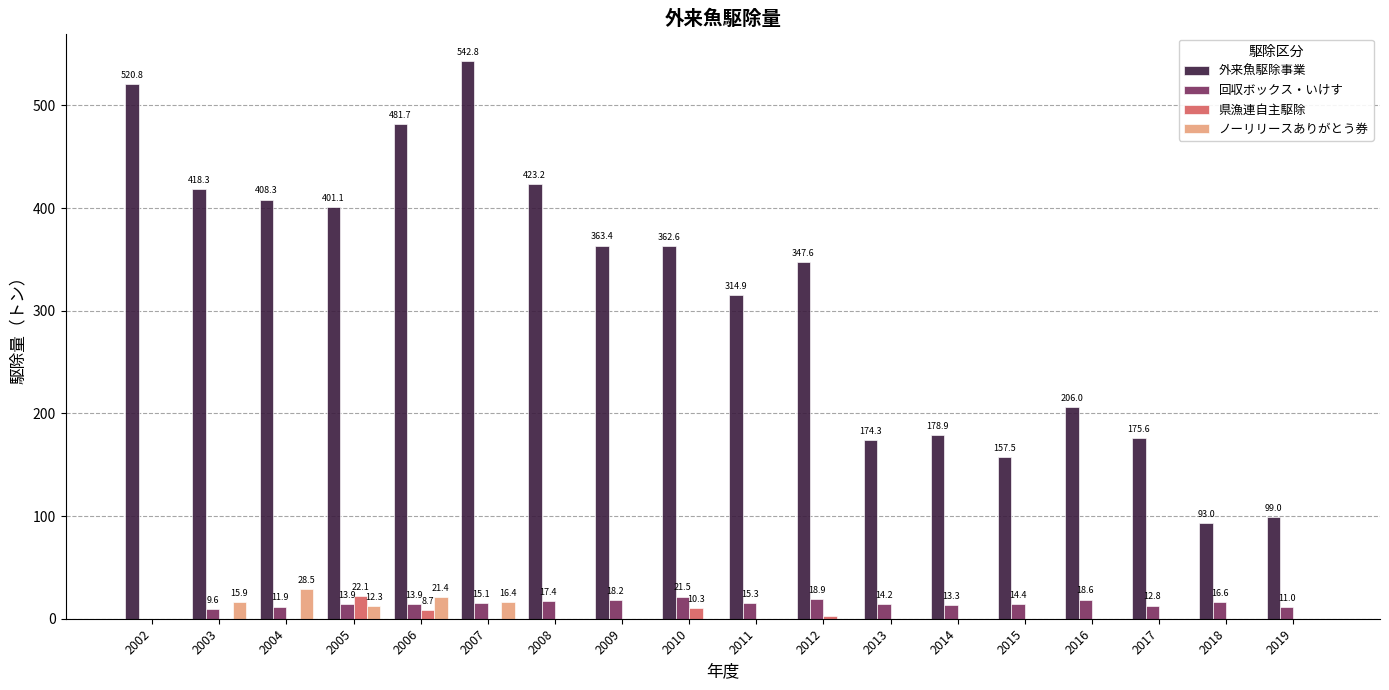

At which label is 外来魚駆除事業 closest to 317?

2011